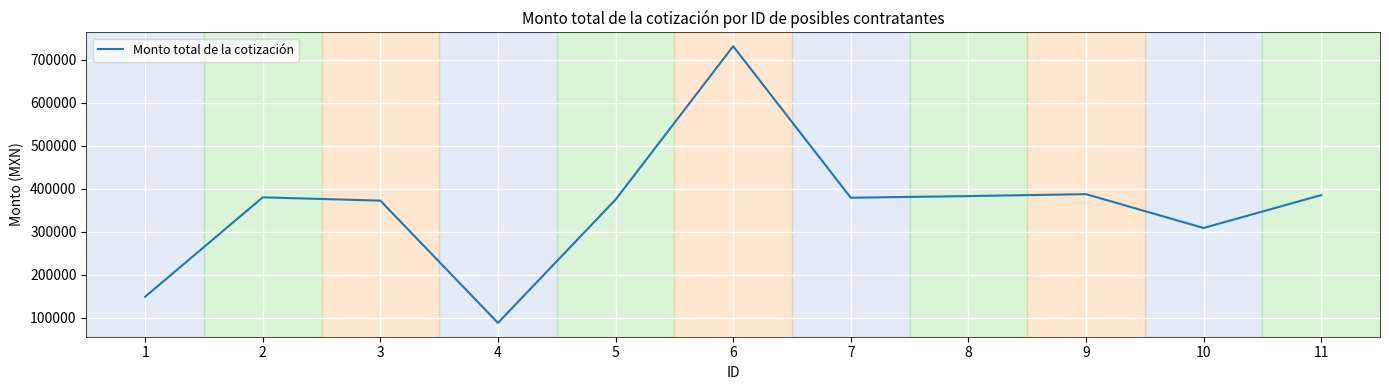

What is the difference between the maximum and minimum values?

642435.1